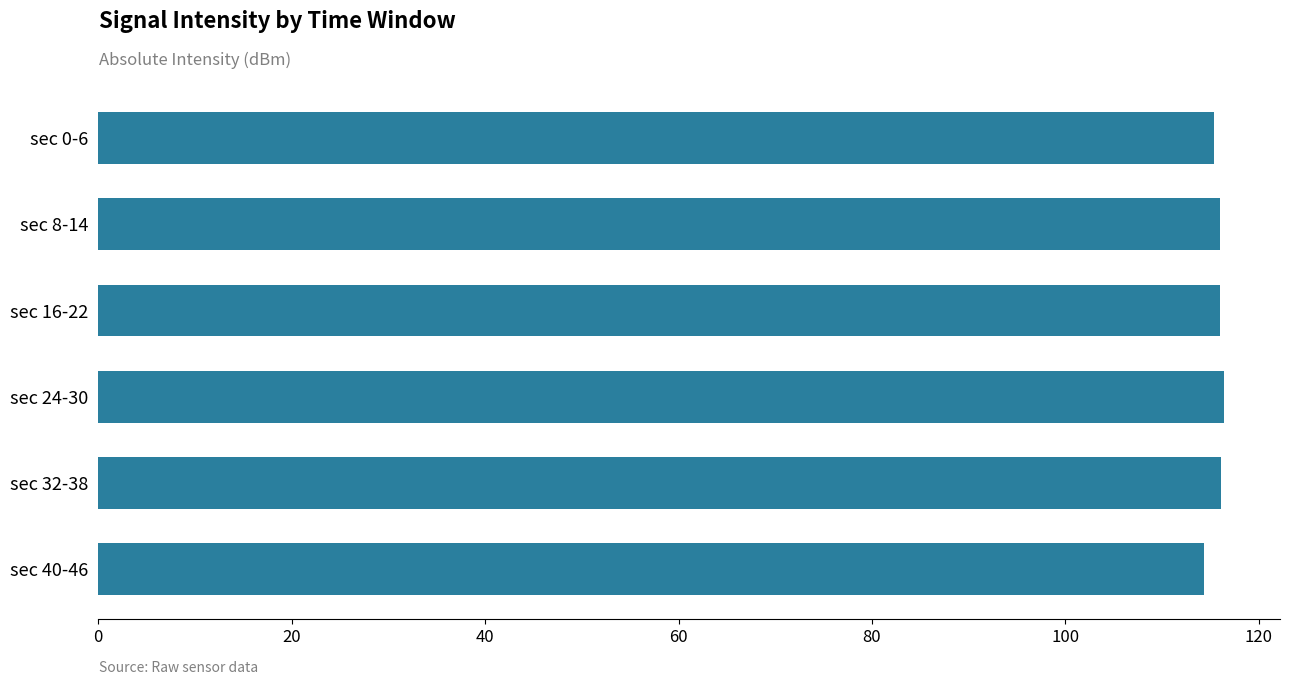

Is it true that the value at sec 40-46 is 166.1?

False